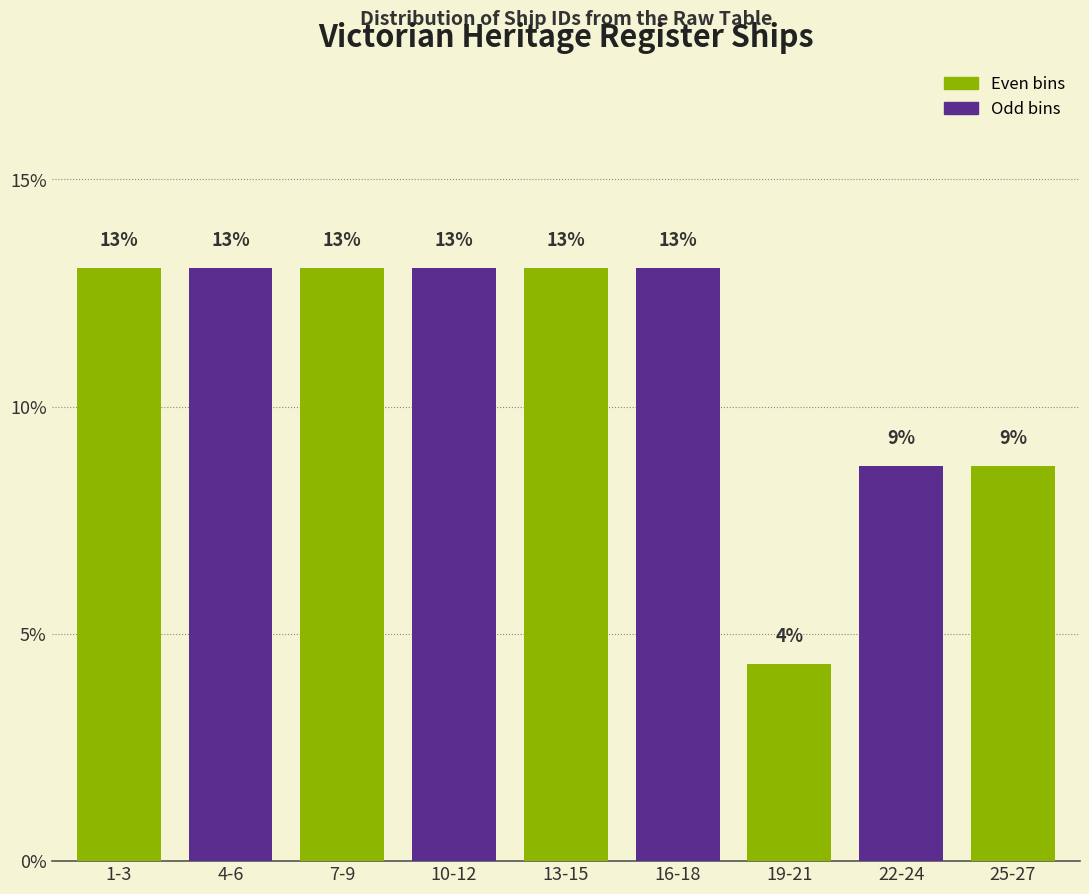

What is the average value?

11.1